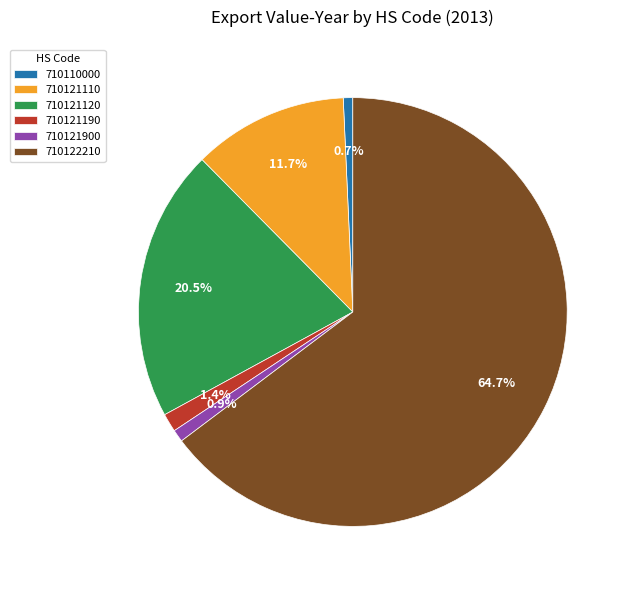

Which slice is the largest?

710122210